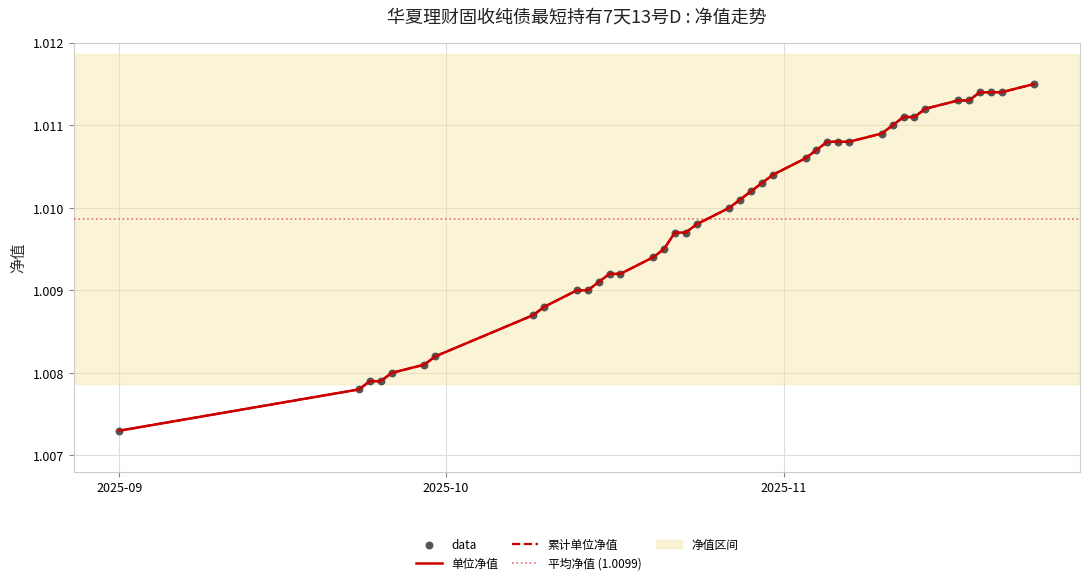

Is the value of 单位净值 at 2025-10-15 greater than the value of 累计单位净值 at 2025-10-22?

No